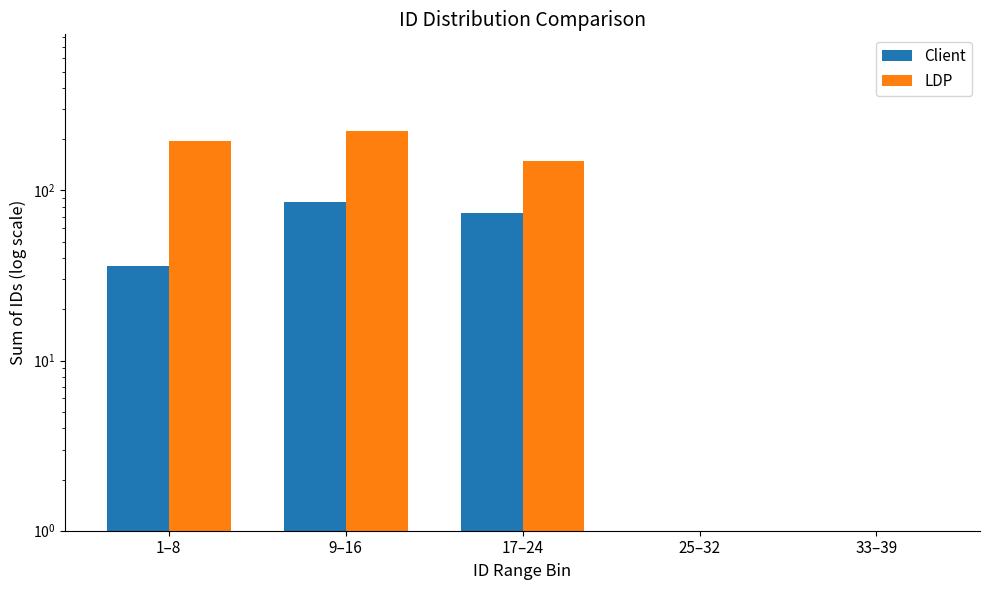

How many distinct data groups are displayed?

2